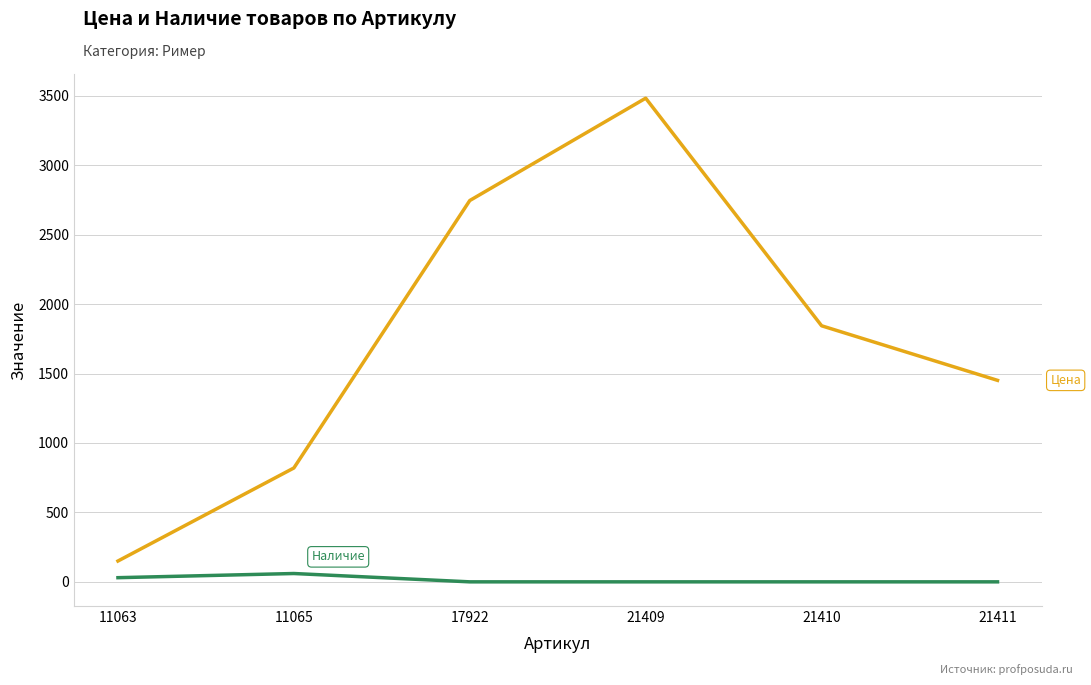

What is the spread (max minus min) of values at 17922?

2746